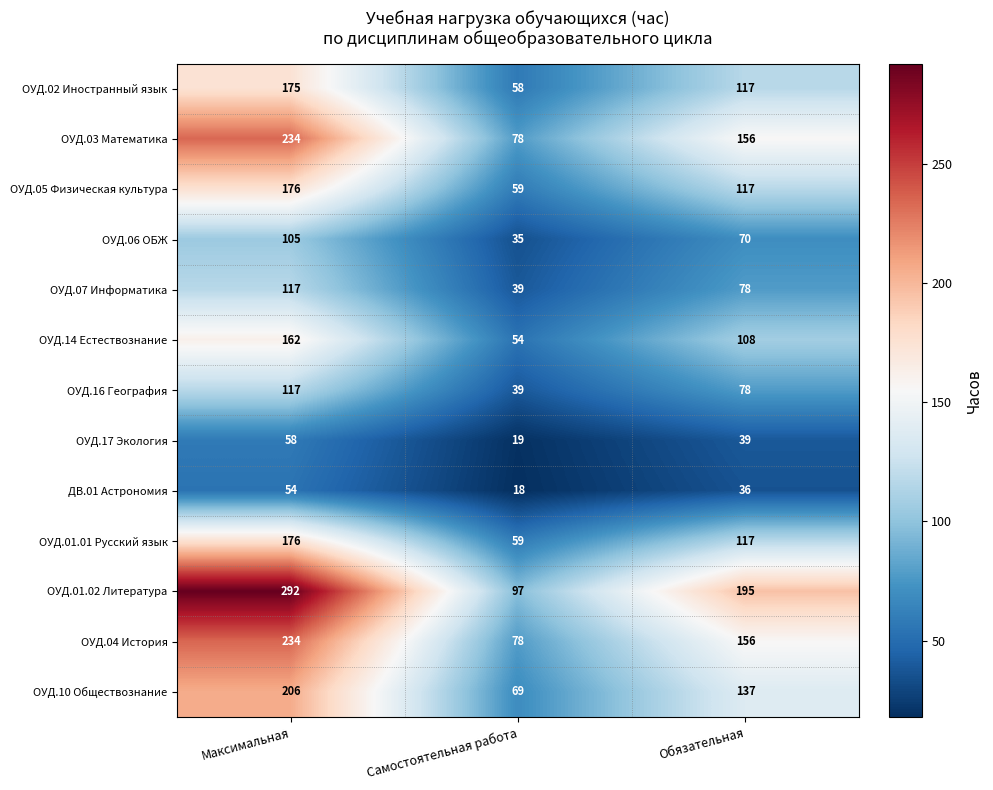

What is the maximum value for ОУД.07 Информатика?

117